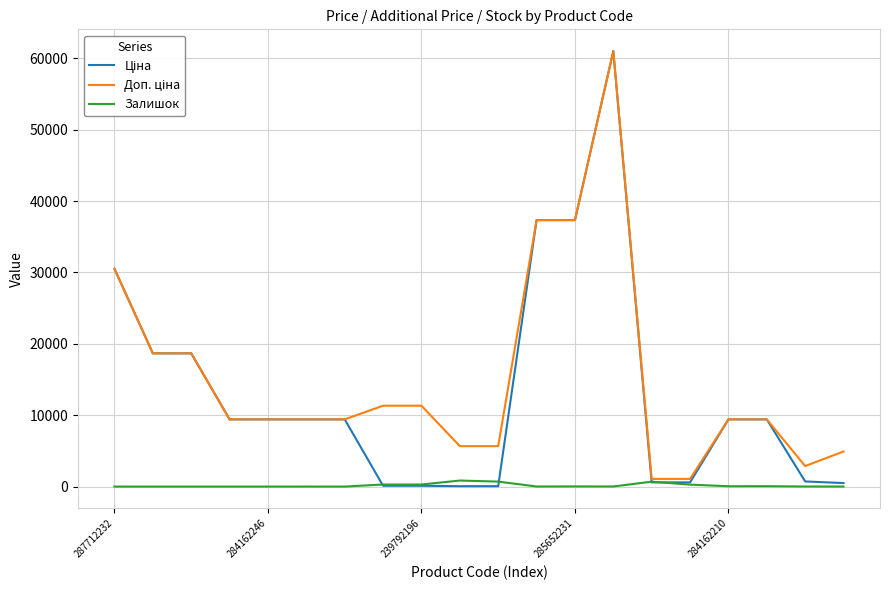

What is the maximum value shown in the chart?

61024.7